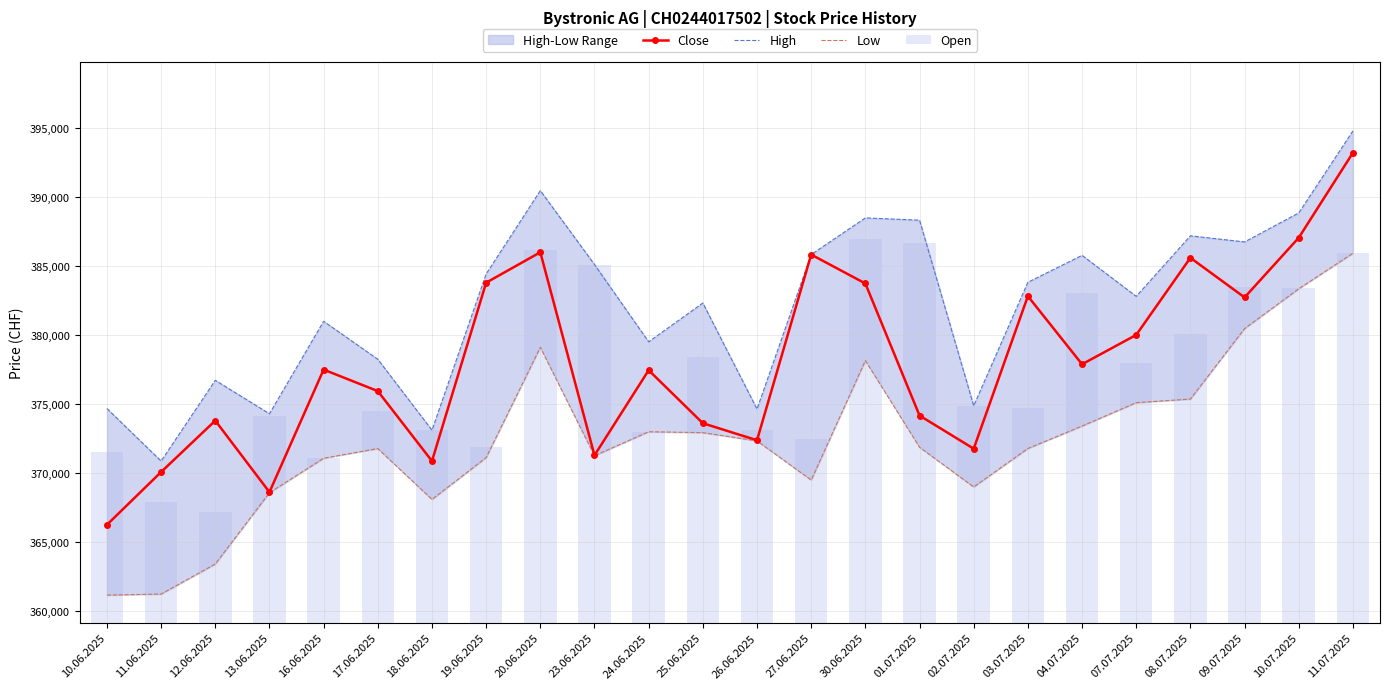

List the series in order of their peak value, lowest first.

Low, Open, Close, High